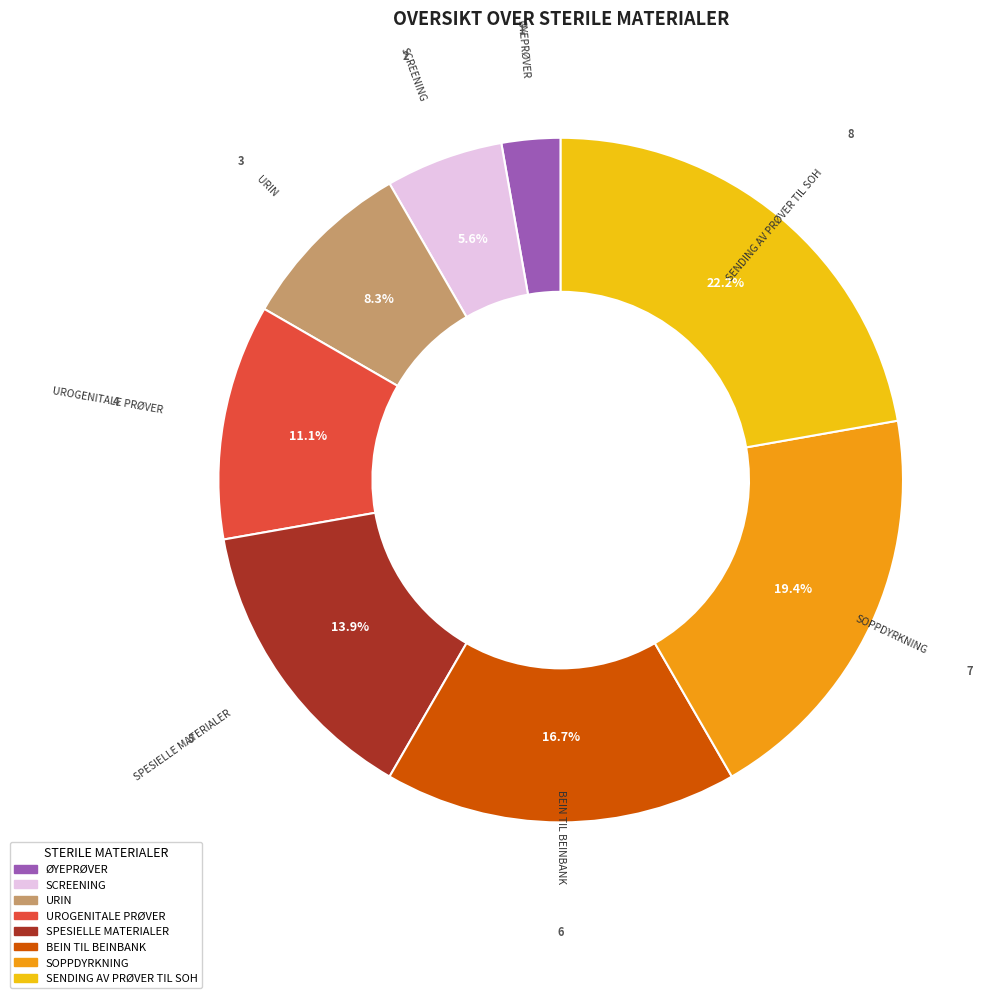

The SOPPDYRKNING slice represents 19% of the pie. True or false?

True